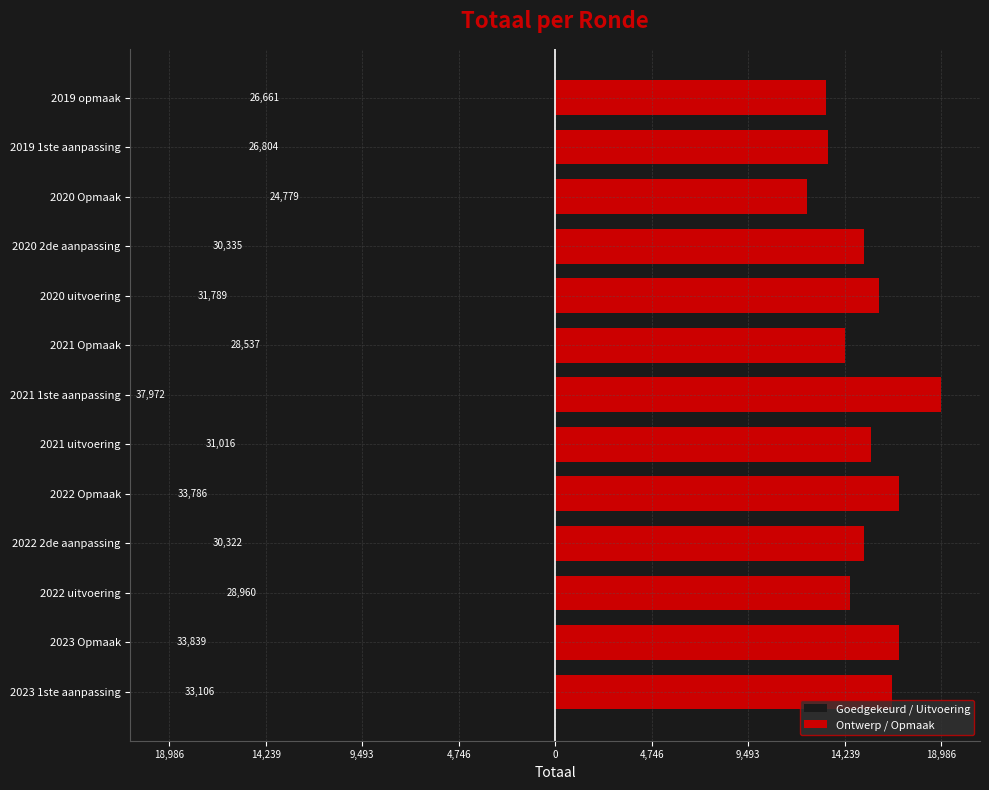

What is the maximum value for Ontwerp / Opmaak?

18986.0